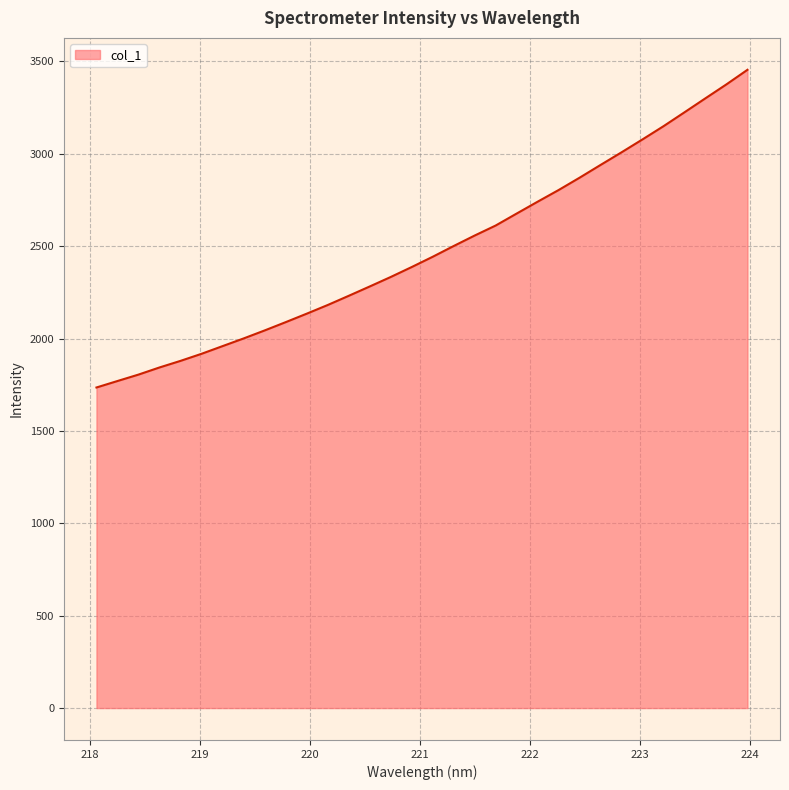

What is the minimum value shown in the chart?

1734.9